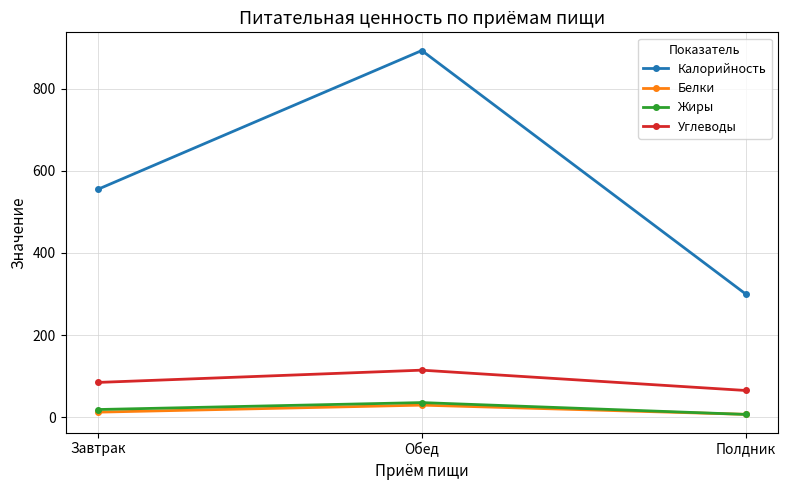

At which label does Калорийность reach its minimum?

Полдник